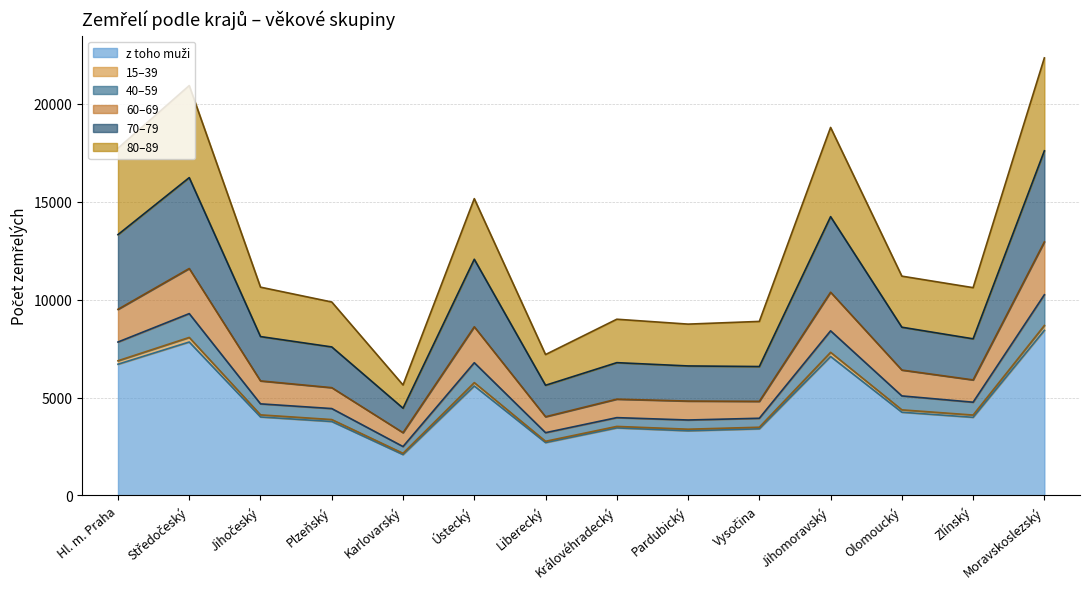

At which category does the chart reach its peak across all series?

Moravskoslezský